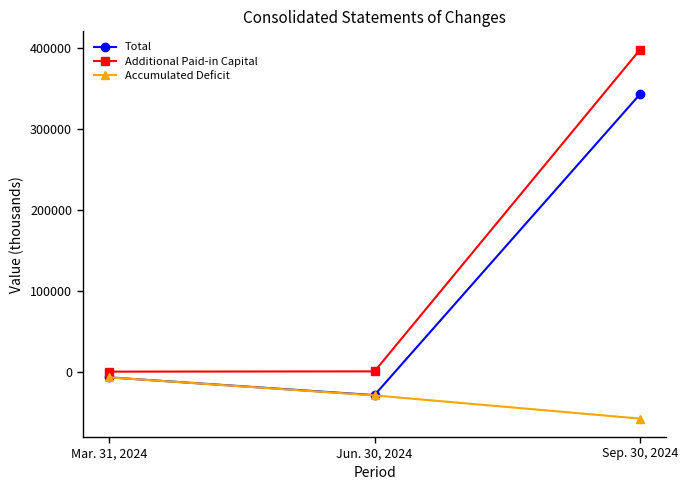

Rank the categories by Additional Paid-in Capital value from highest to lowest.

Sep. 30, 2024, Jun. 30, 2024, Mar. 31, 2024